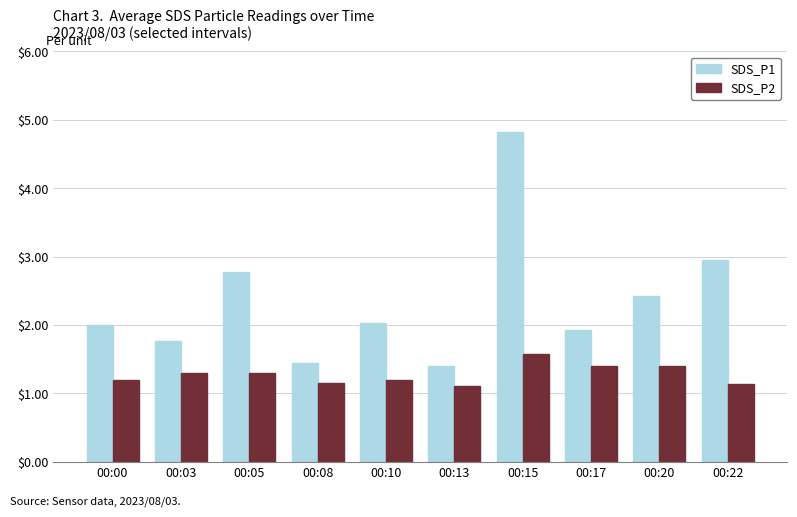

At 00:17, list the series in order from smallest to largest.

SDS_P2, SDS_P1